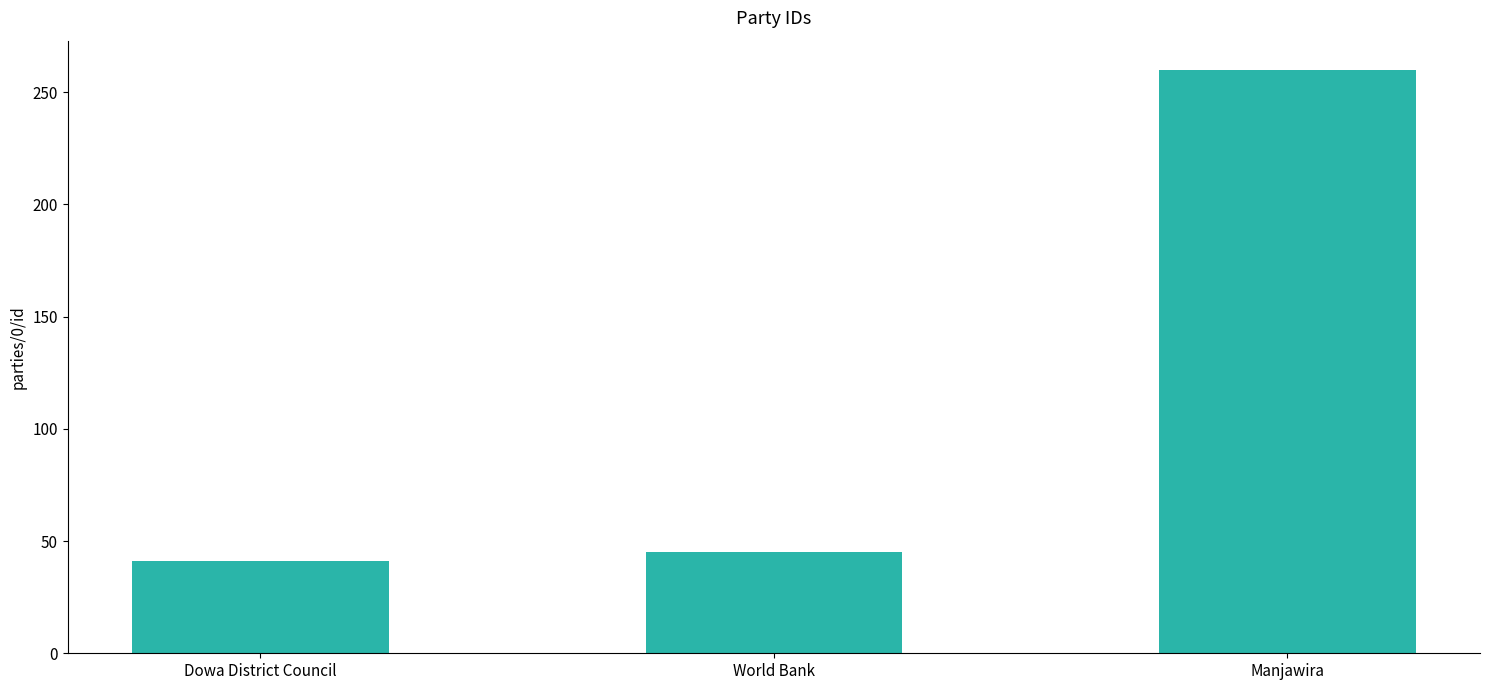

Rank the categories by value from lowest to highest.

Dowa District Council, World Bank, Manjawira